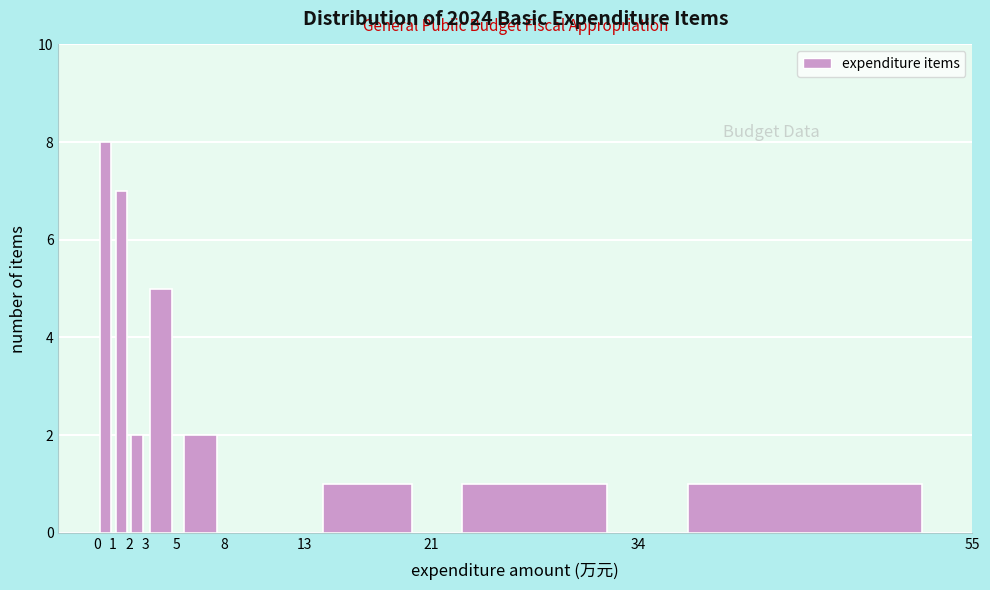

What is the height of the bar covering 1 to 2 on the x-axis? The values are not printed on the chart, so give them approximately, as read against the axis.

7